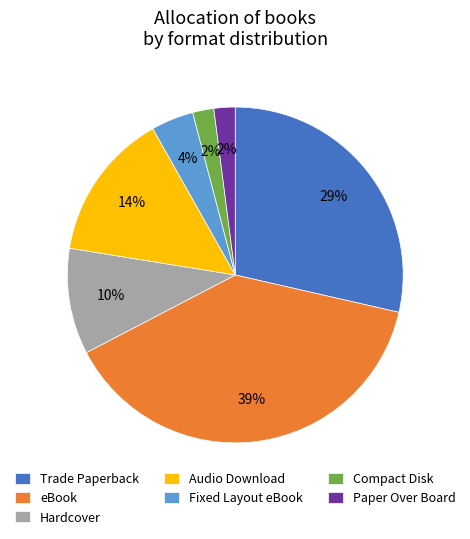

The Fixed Layout eBook slice represents 4% of the pie. True or false?

True